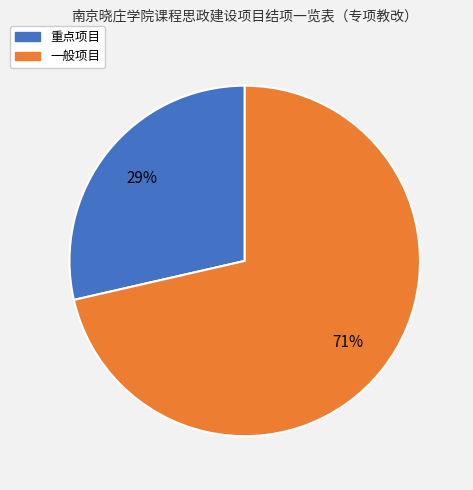

Count the number of slices in the pie.

2